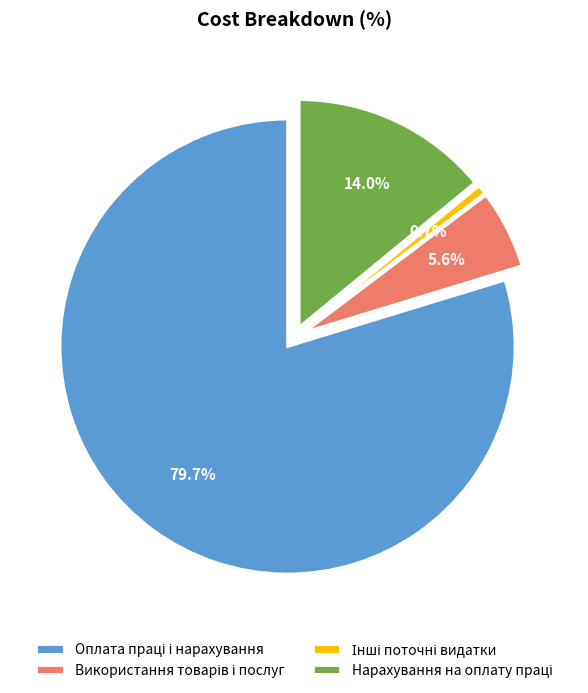

Does any single category account for the majority?

Yes